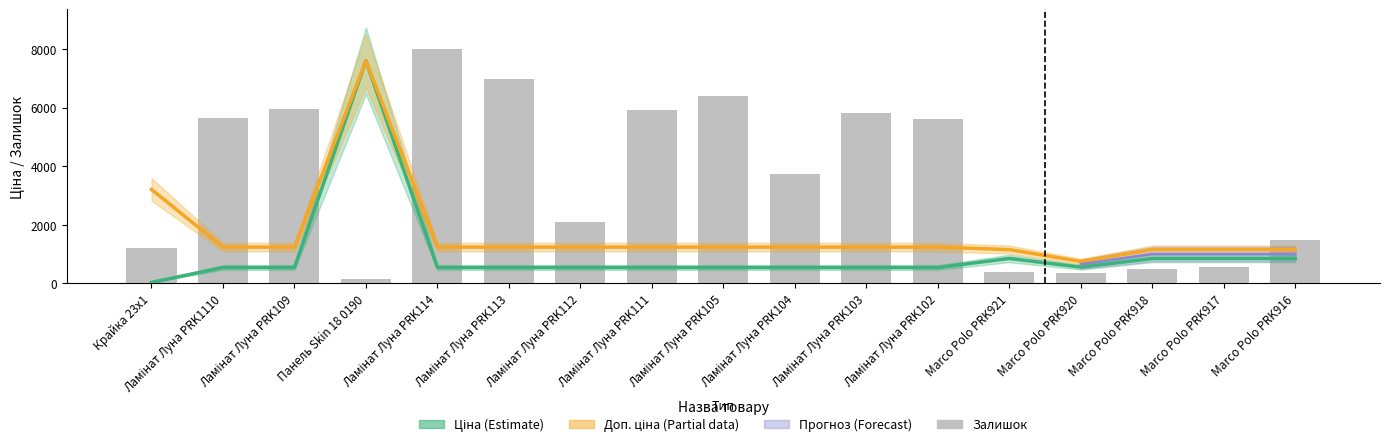

What is the minimum value shown in the chart?

32.0